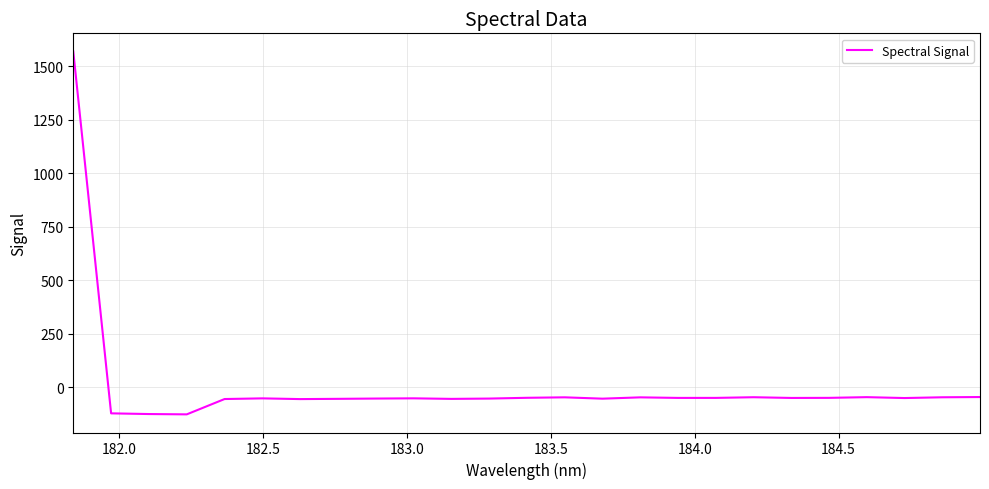

What is the greatest value displayed?

1570.1